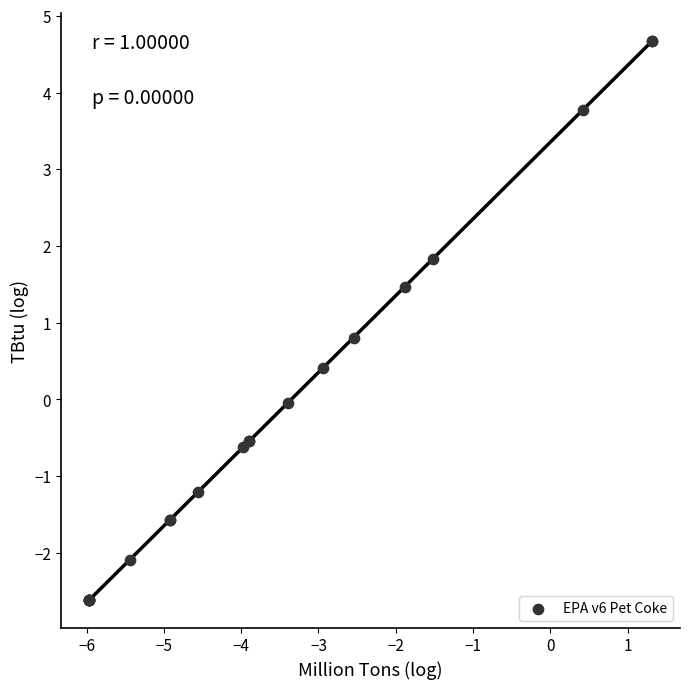

What Y value in the scatter plot is closest to 1?

0.8